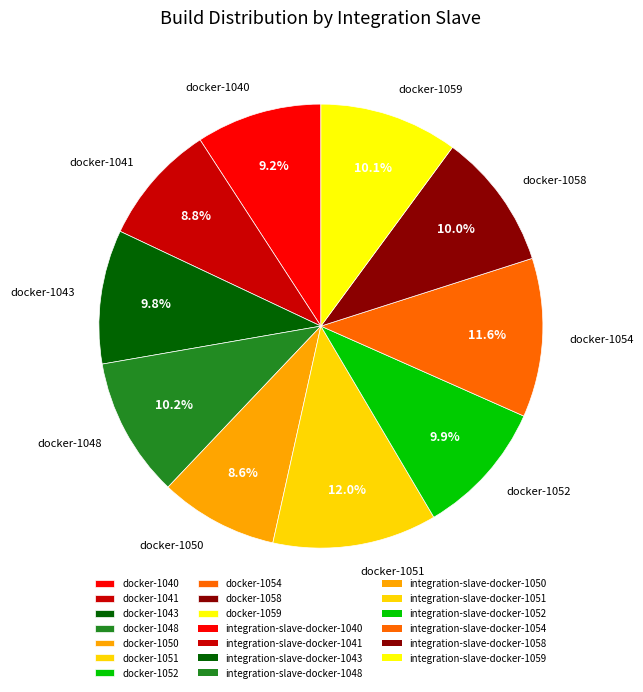

What is the ratio of the value at docker-1040 to the value at docker-1051?

0.8